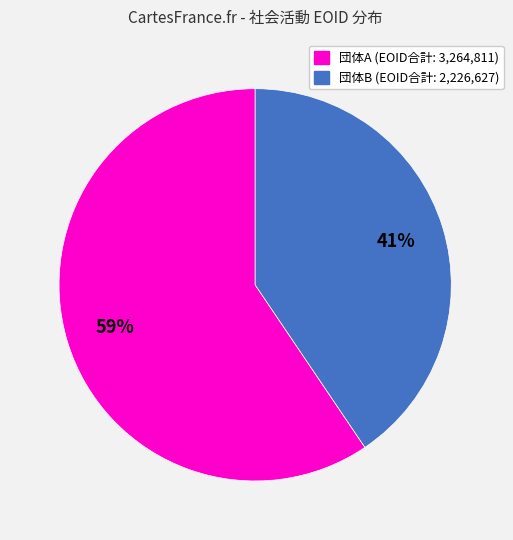

How many segments does this pie chart have?

2